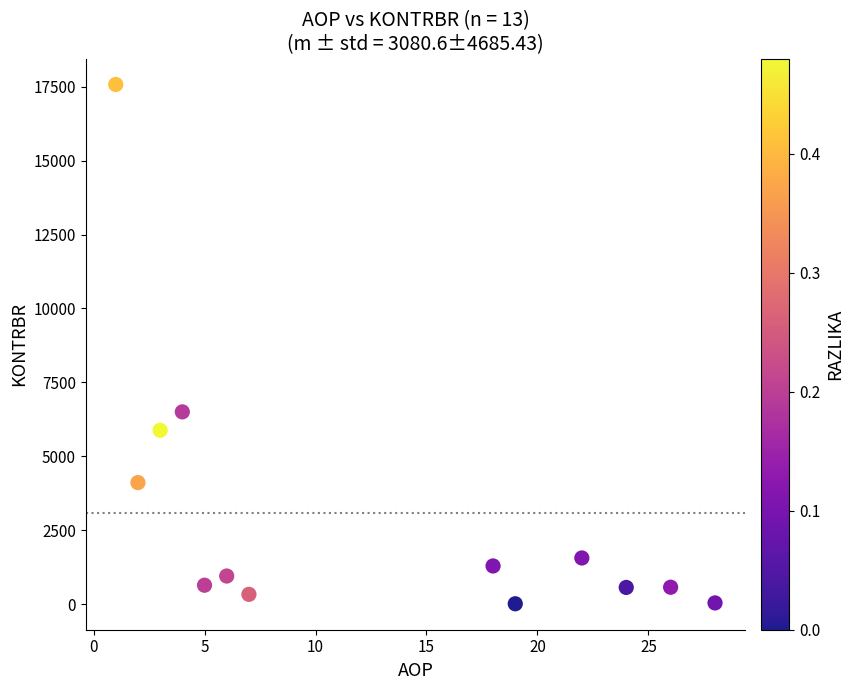

What is the range of X values (max minus min)?

27.0